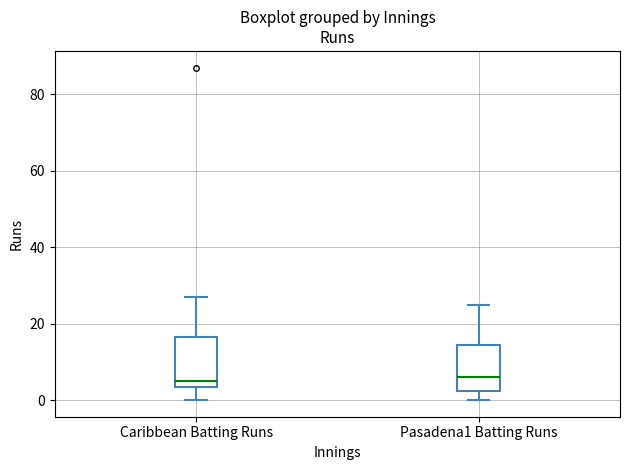

Reading left to right, transcribe this box plot: for each box, give where its median line is, the range the box spans, and where its two whiskers end, as read against the y-axis. The values are not printed on the chart, so give them approximately, as read against the axis.

Caribbean Batting Runs: median 6, box 4 to 16, whiskers 0 to 28
Pasadena1 Batting Runs: median 6, box 2 to 14, whiskers 0 to 26